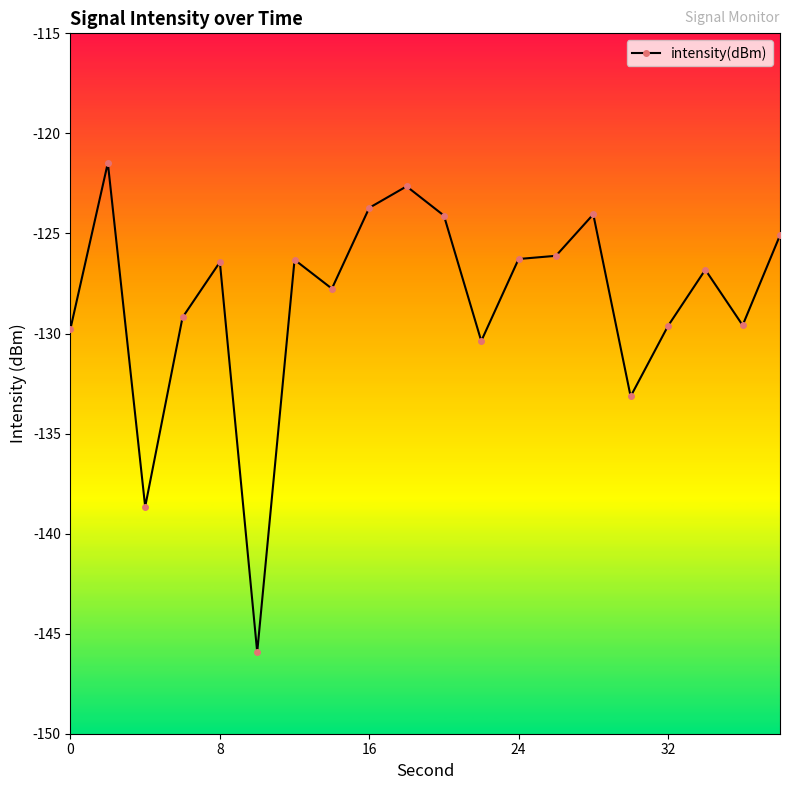

What is the average value?

-128.4